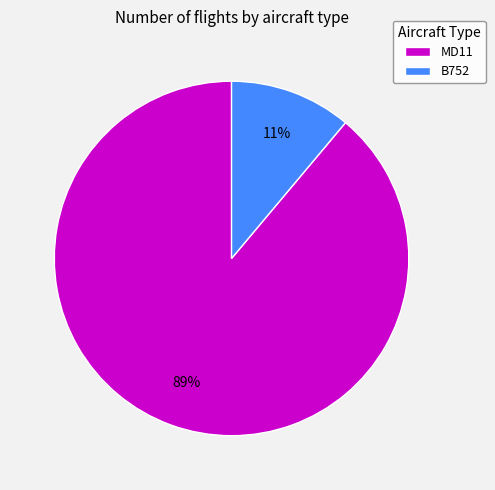

The MD11 slice represents 89% of the pie. True or false?

True